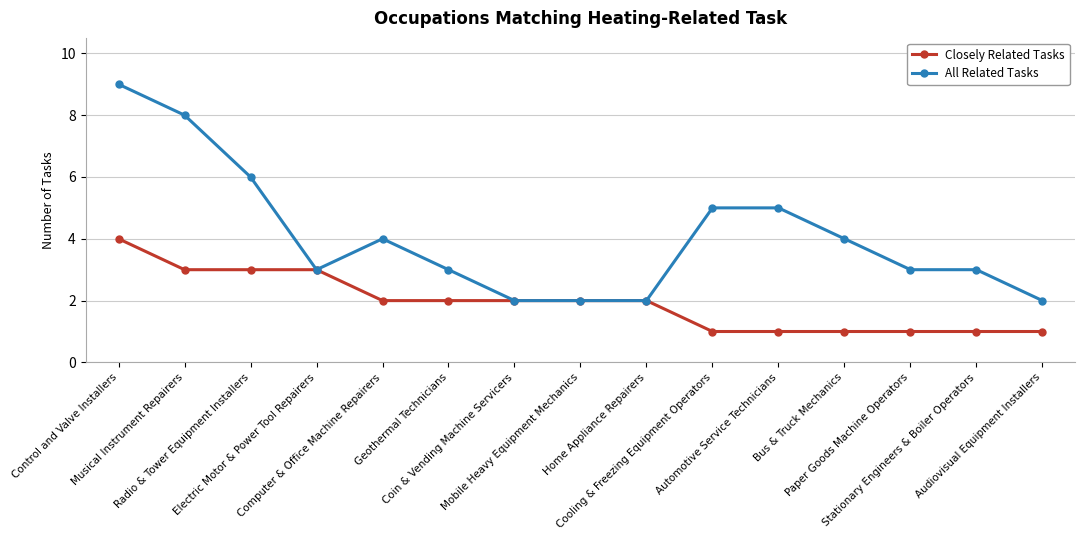

What is the greatest value displayed?

9